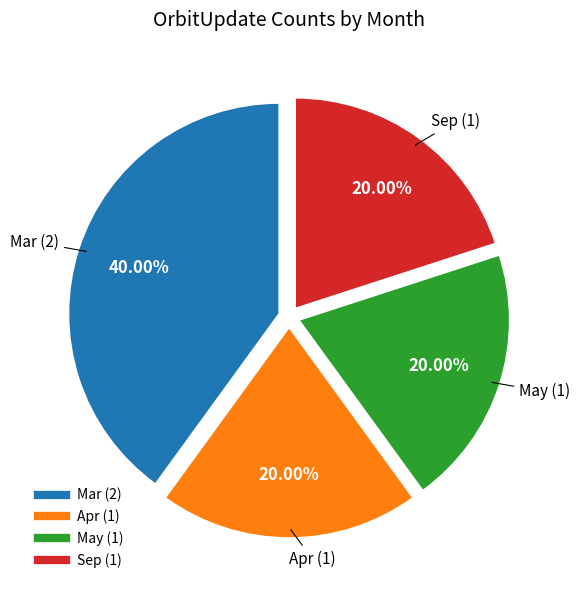

Count the number of slices in the pie.

4